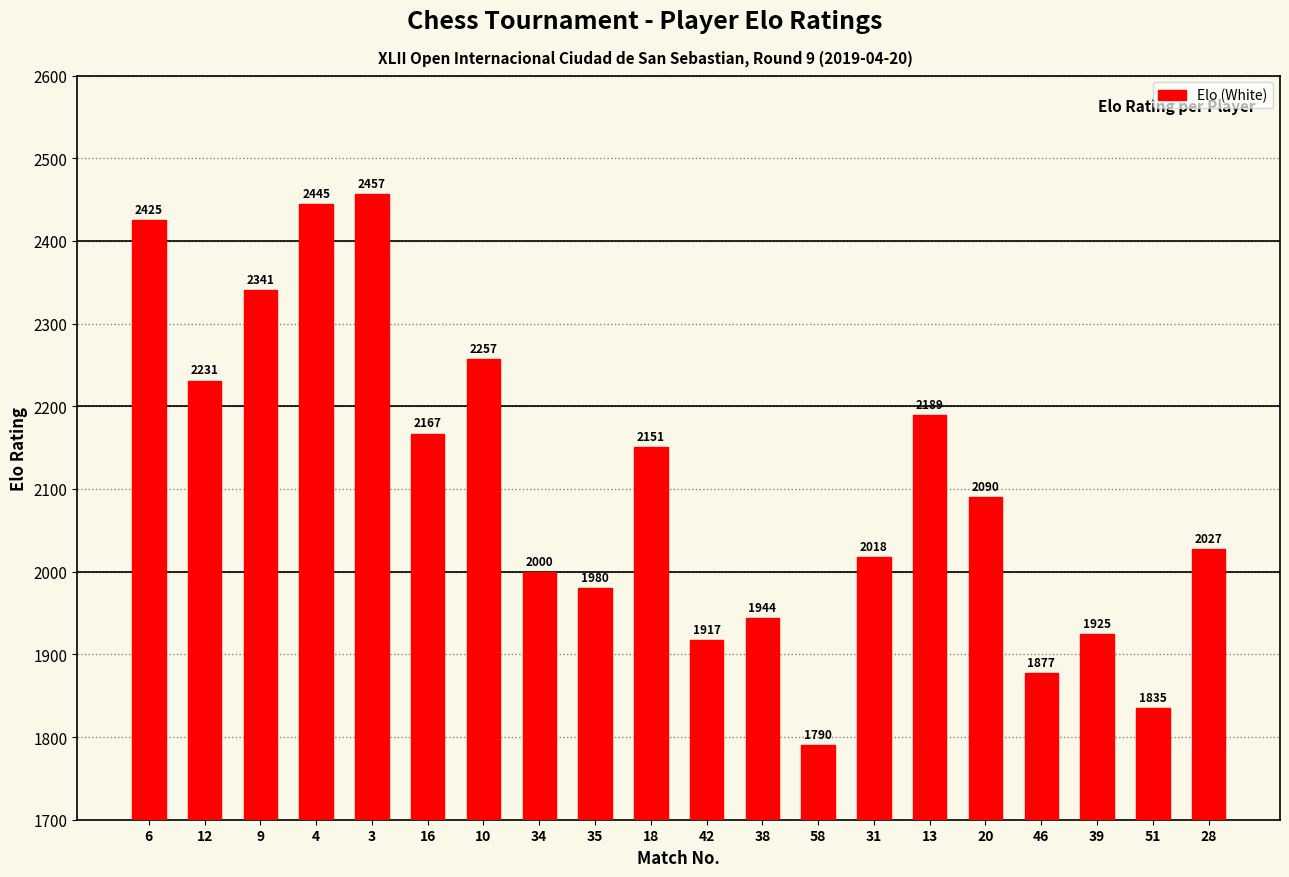

Rank the categories by value from highest to lowest.

3, 4, 6, 9, 10, 12, 13, 16, 18, 20, 28, 31, 34, 35, 38, 39, 42, 46, 51, 58